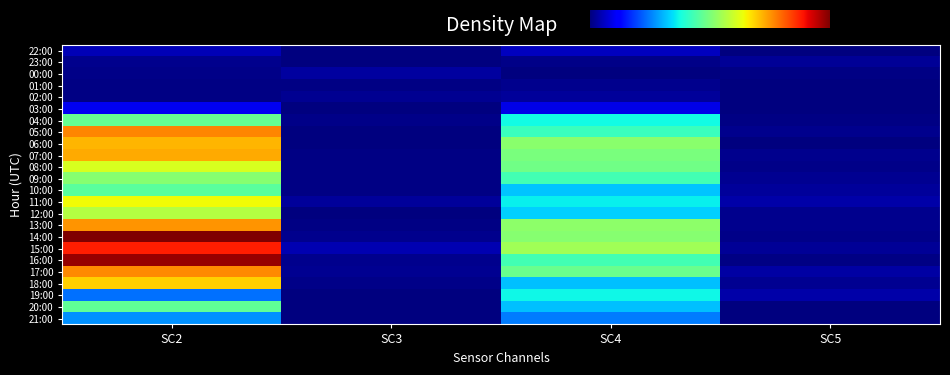

At which category is the sum across all series the highest?

SC2